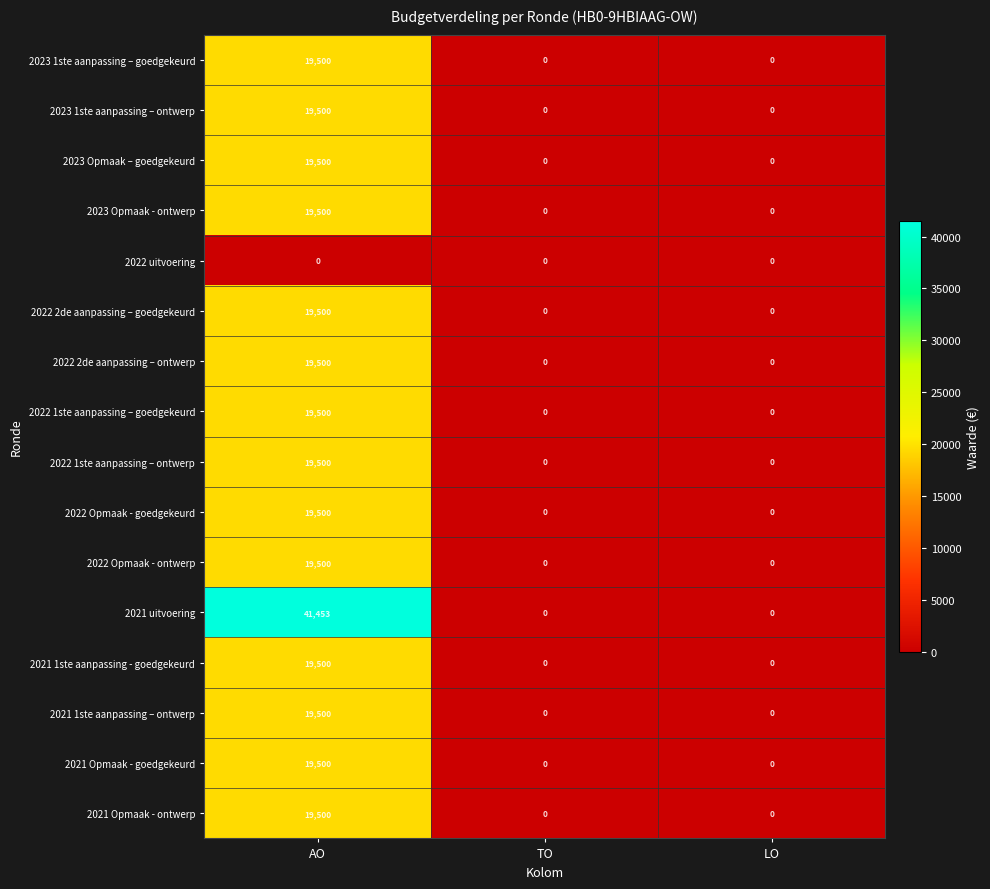

The 2023 1ste aanpassing – ontwerp series shows 0 at TO. True or false?

True